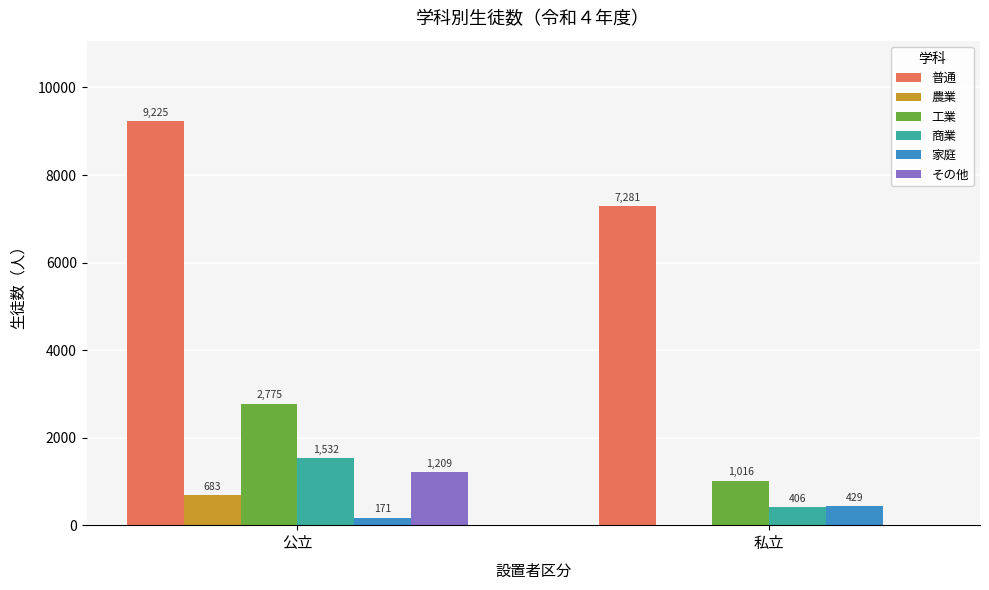

What is the average value of the 普通 series?

8253